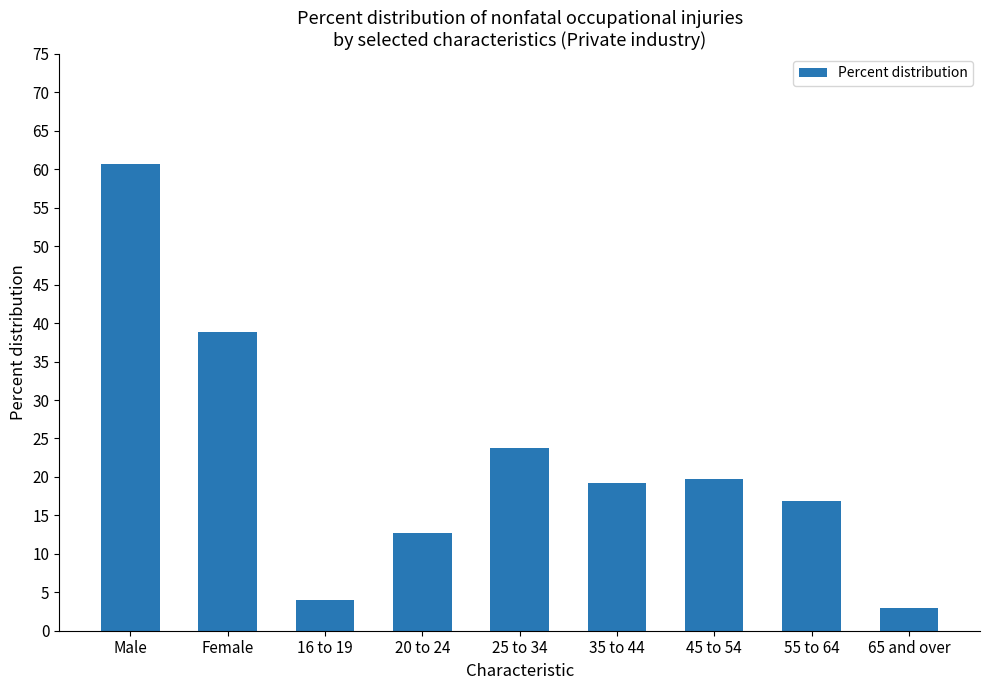

What is the greatest value displayed?

60.7